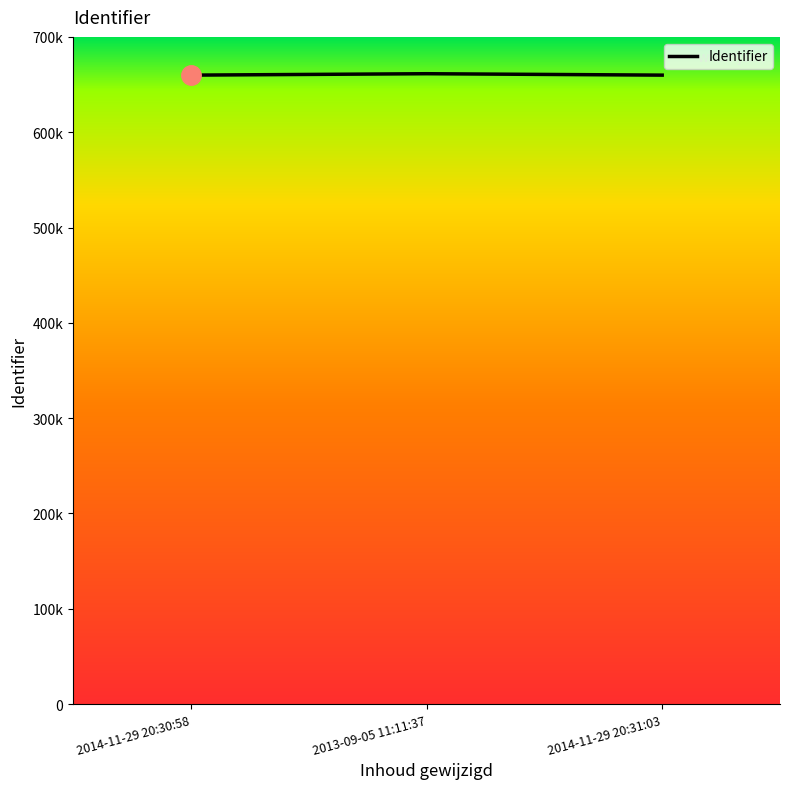

Is this an area chart (filled region under the line)?

No